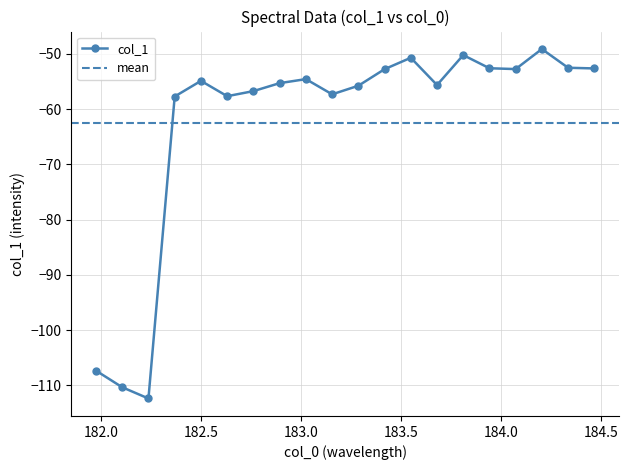

What is the difference between the maximum and minimum values?

63.3